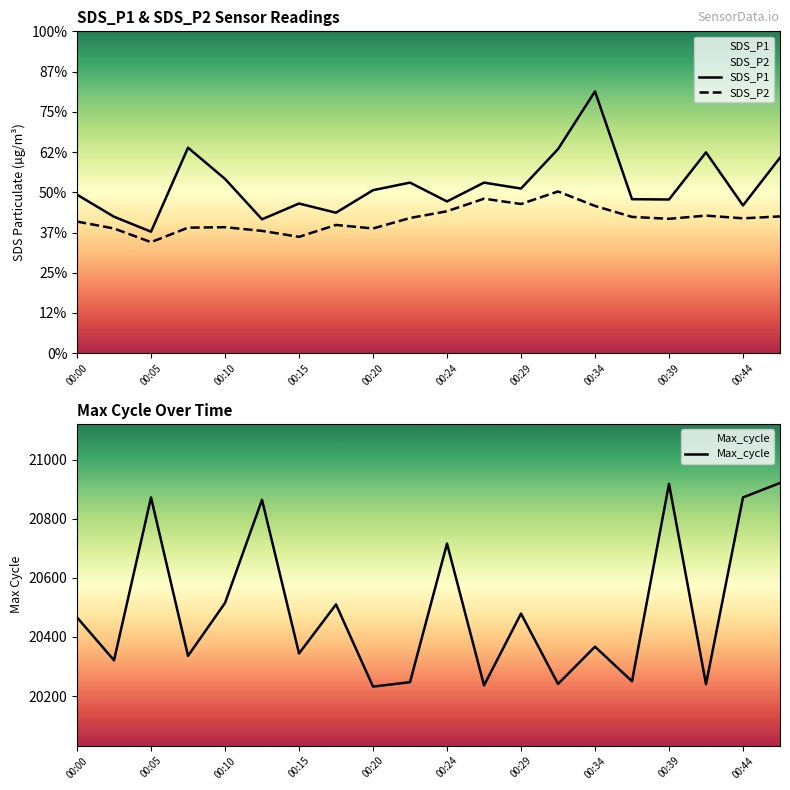

What is the lowest value of the Max_cycle series?

20232